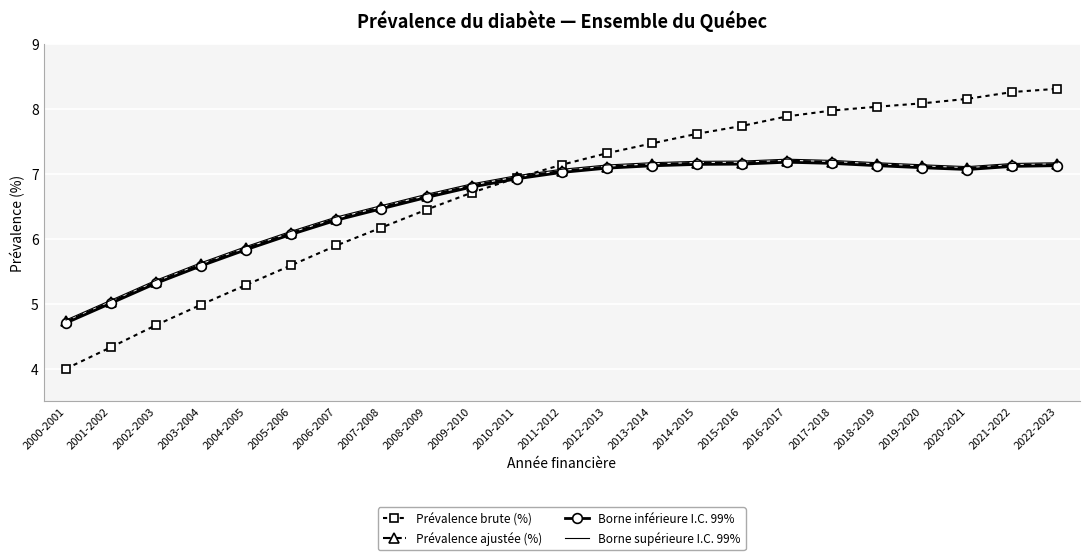

Which category has the lowest value in the Borne inférieure I.C. 99% series?

2000-2001